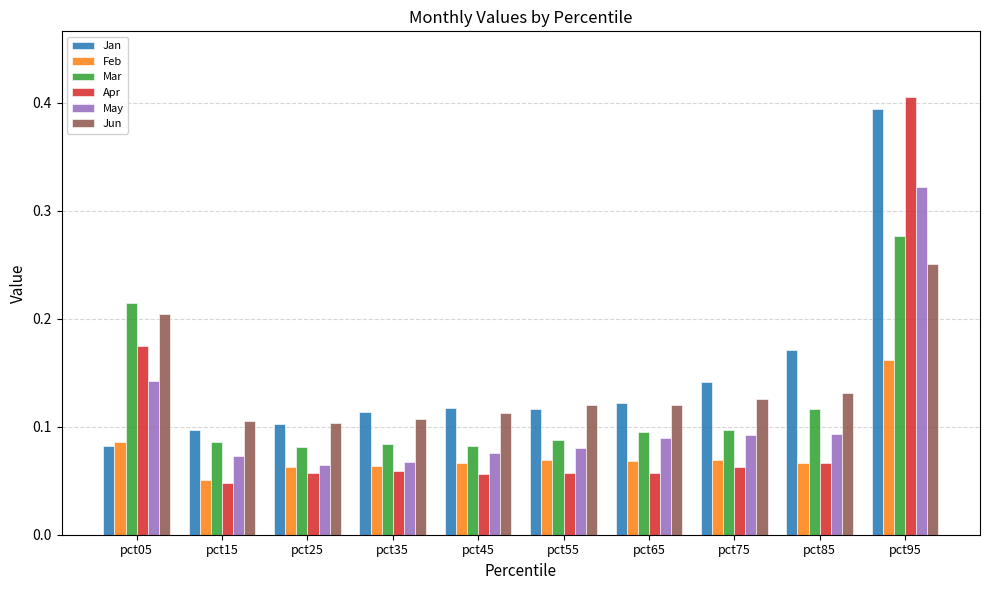

Which series has the largest range (max minus min)?

Apr